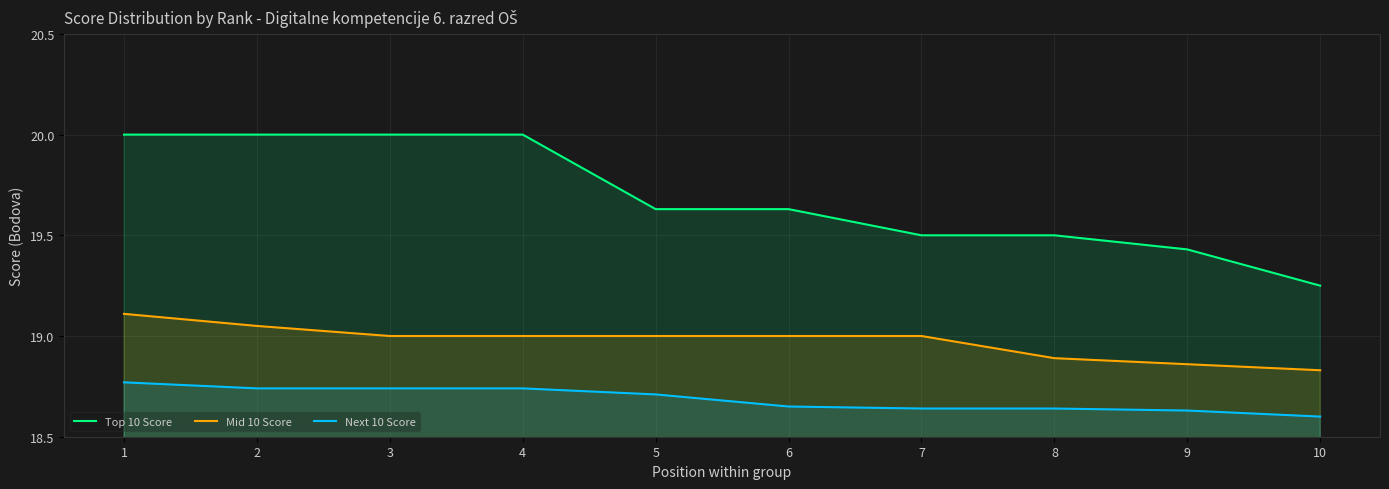

True or false: Top 10 Score and Next 10 Score cross at least once.

False